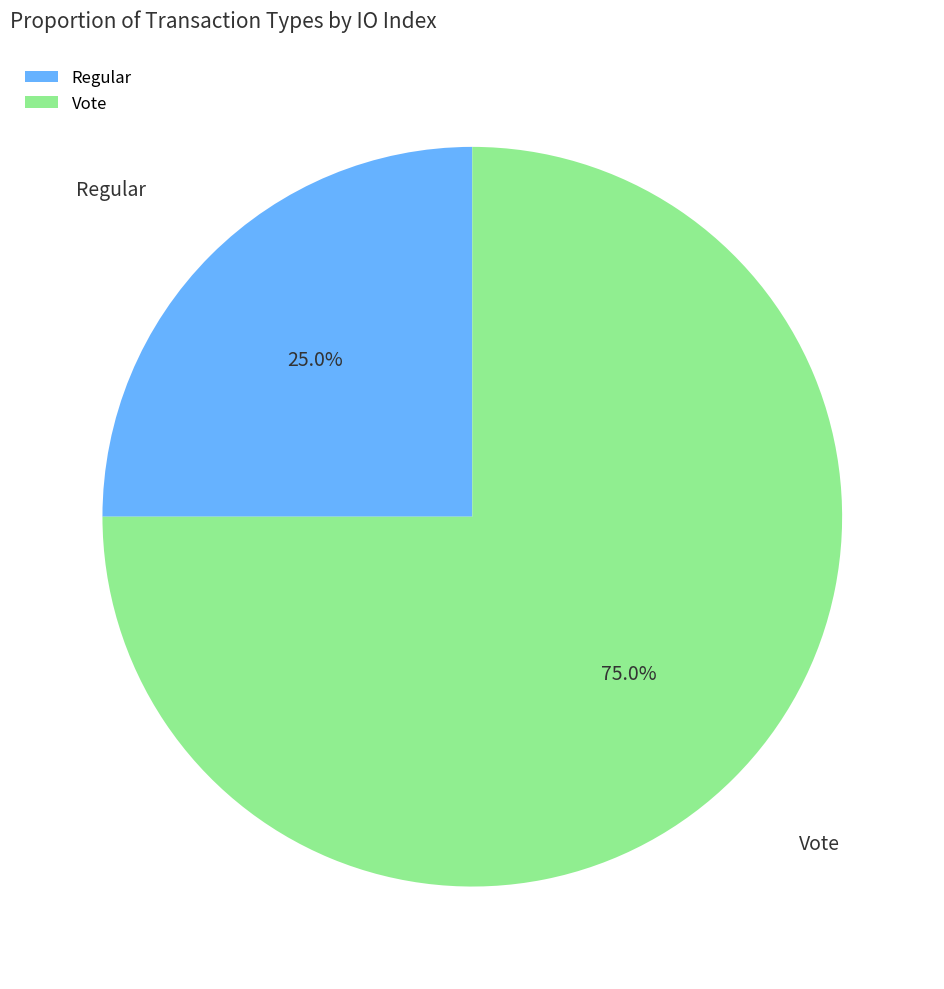

To the nearest percent, what is the difference between the largest and smallest slice percentages?

50%